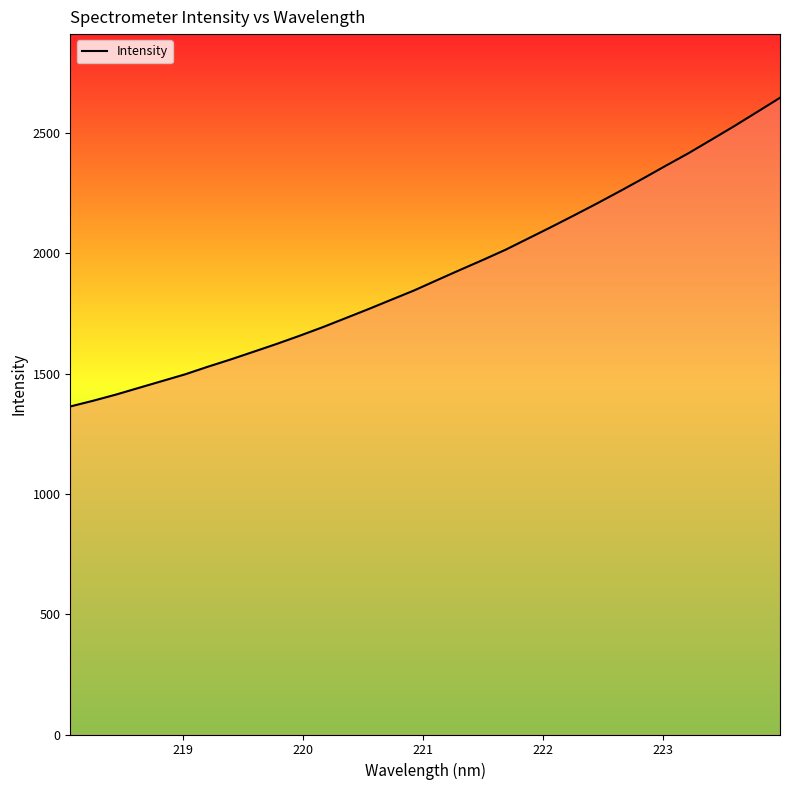

Does the chart display data point markers on the line(s)?

No